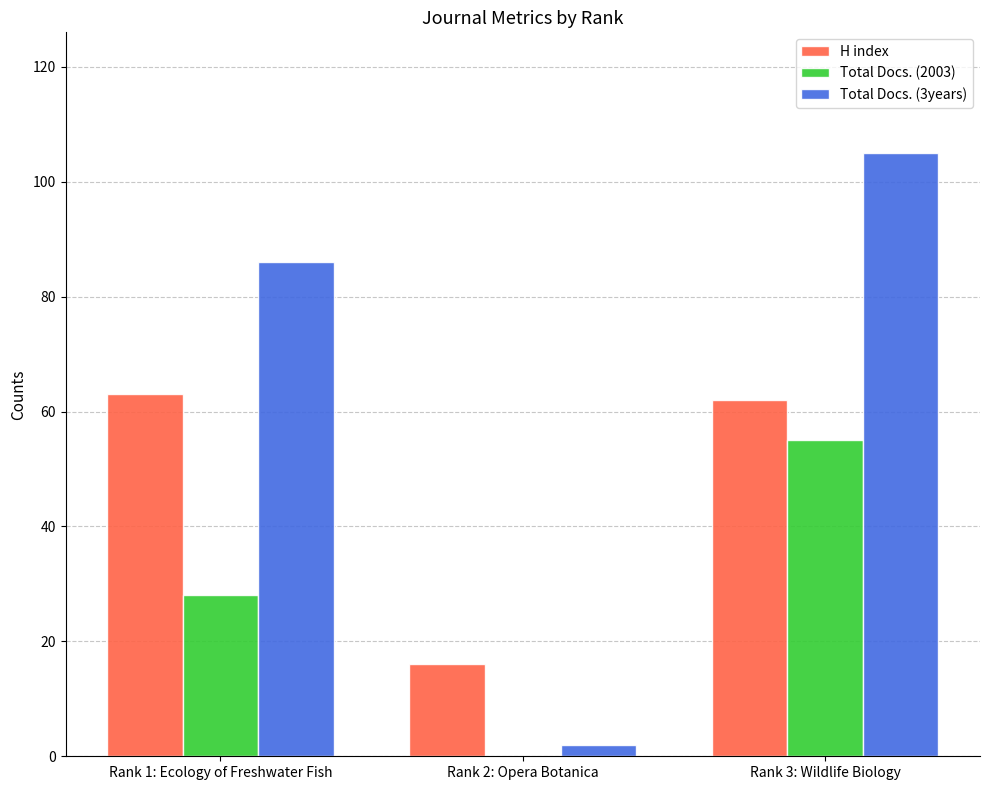

Is the value of Total Docs. (3years) at Rank 2: Opera Botanica greater than the value of Total Docs. (2003) at Rank 3: Wildlife Biology?

No